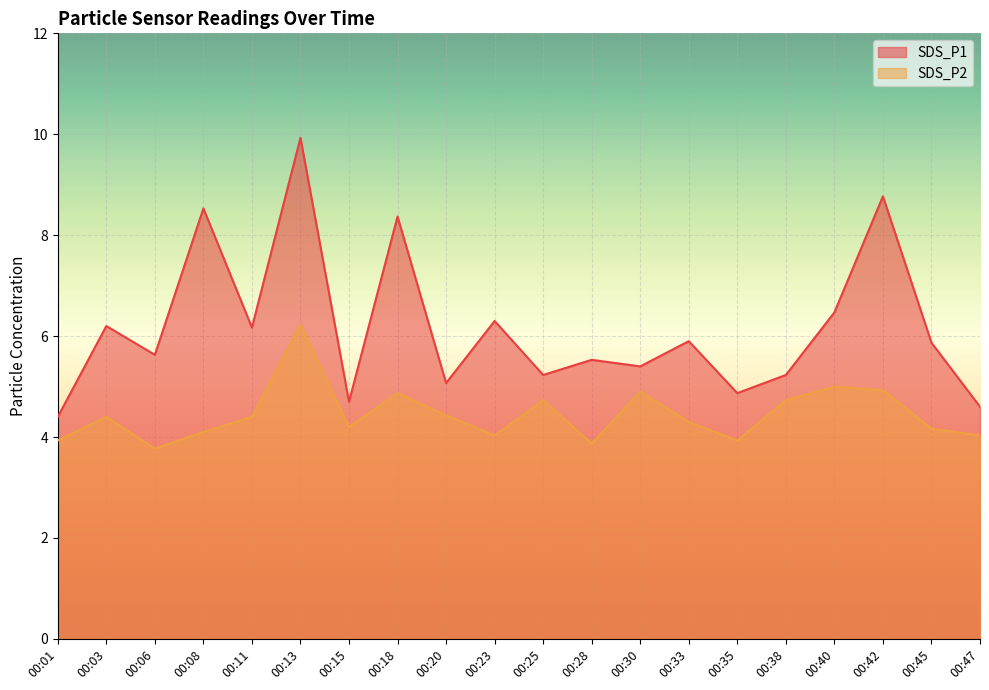

Read the SDS_P2 value at 00:28.

3.9